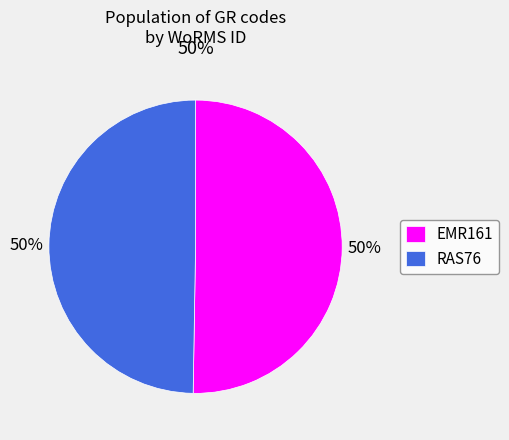

Between EMR161 and RAS76, which is larger?

EMR161